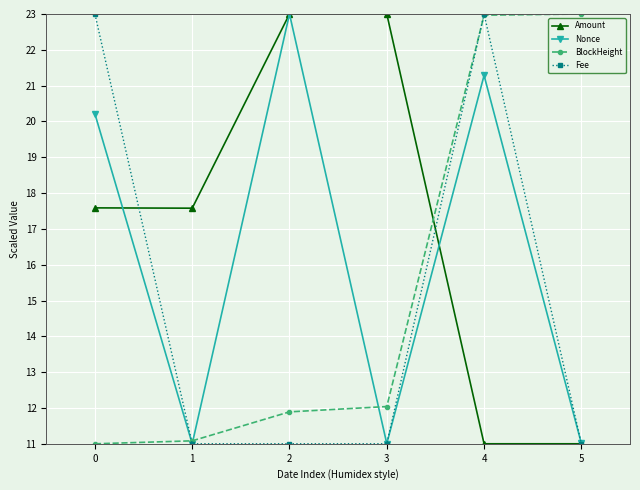

The value of Amount at 1 is 17.6. True or false?

True